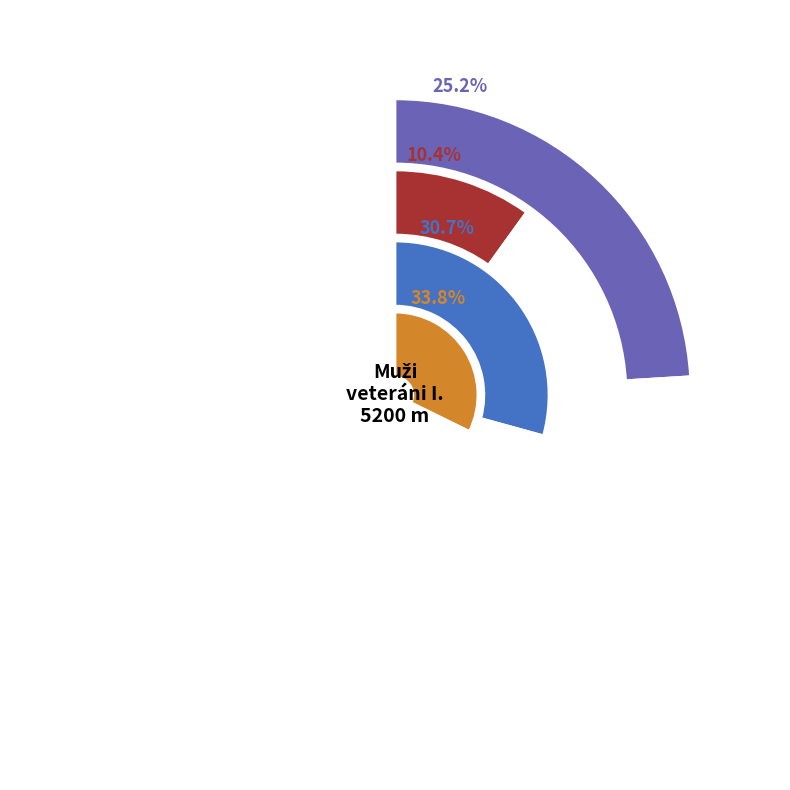

Is it true that Prokop is 9% of the pie?

False